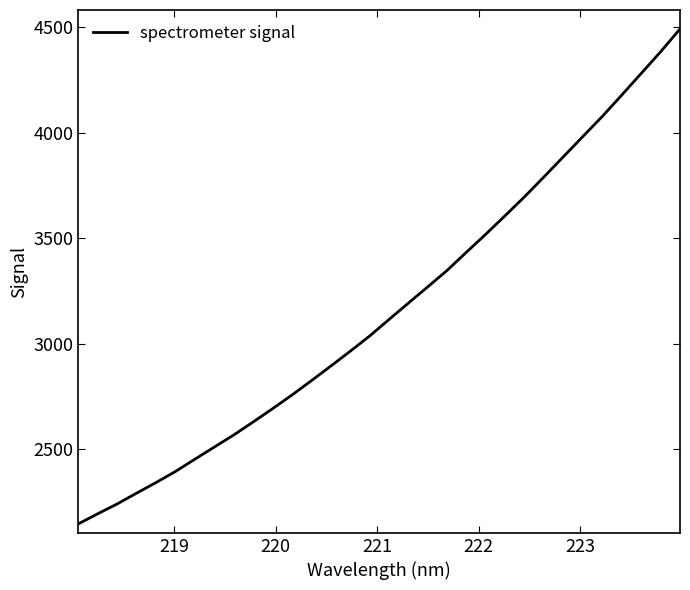

What is the smallest value displayed?

2146.0